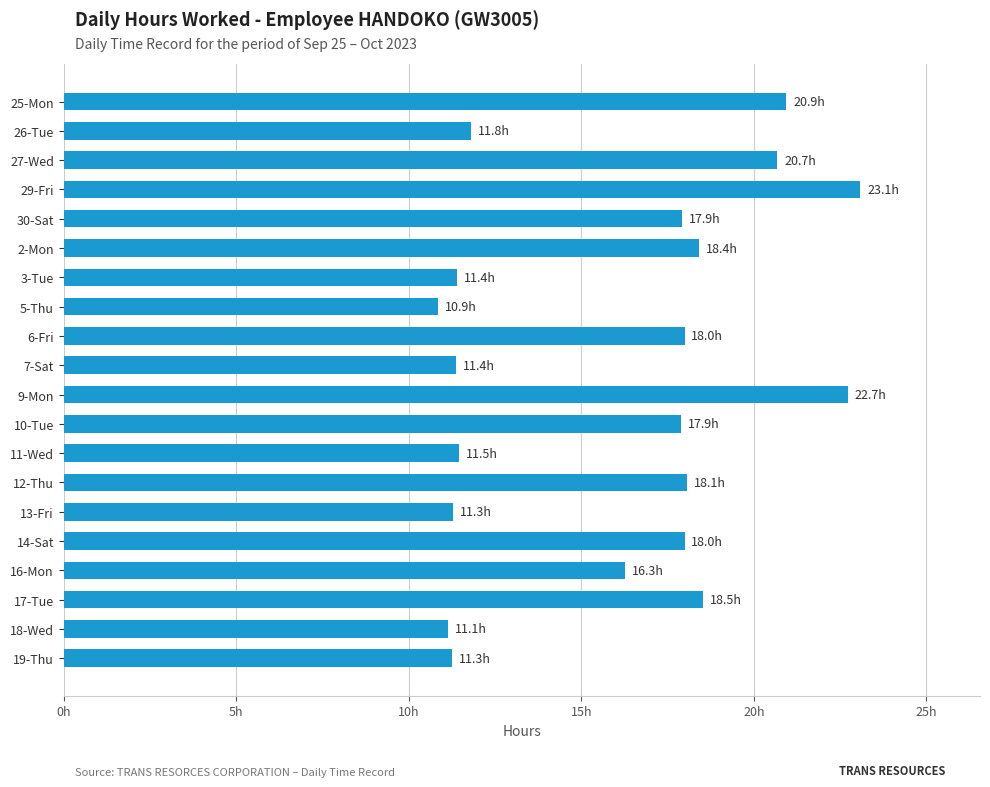

Are the bars horizontal?

Yes